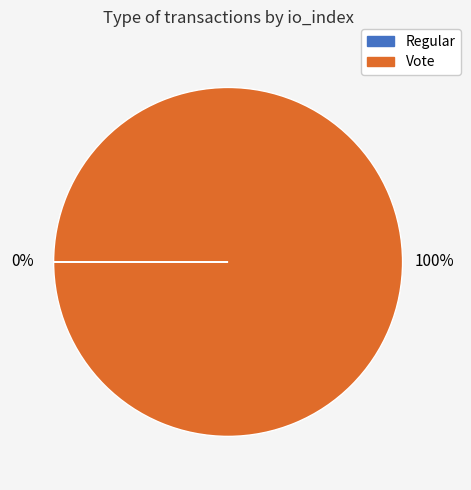

To the nearest percent, what percentage of the pie is Vote?

100%